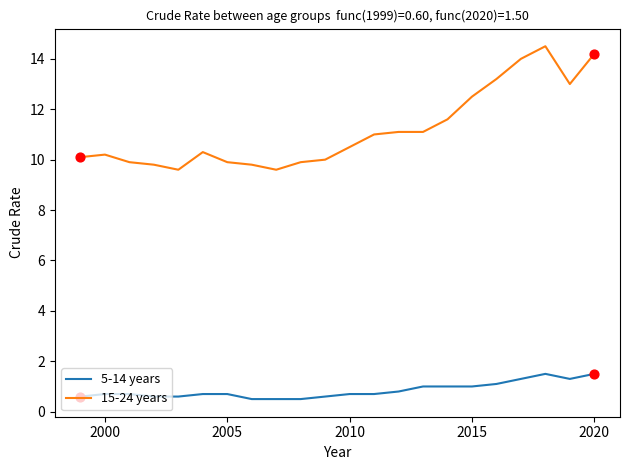

What is the difference between the maximum and minimum values in the 15-24 years series?

4.9